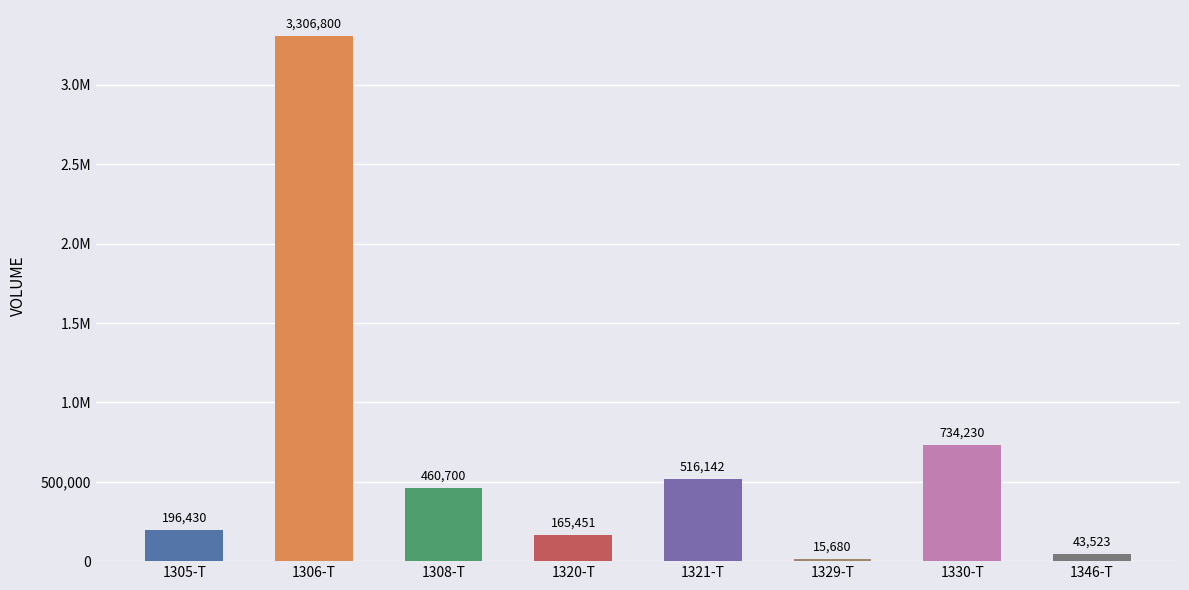

List the labels in order of value, smallest first.

1329-T, 1346-T, 1320-T, 1305-T, 1308-T, 1321-T, 1330-T, 1306-T